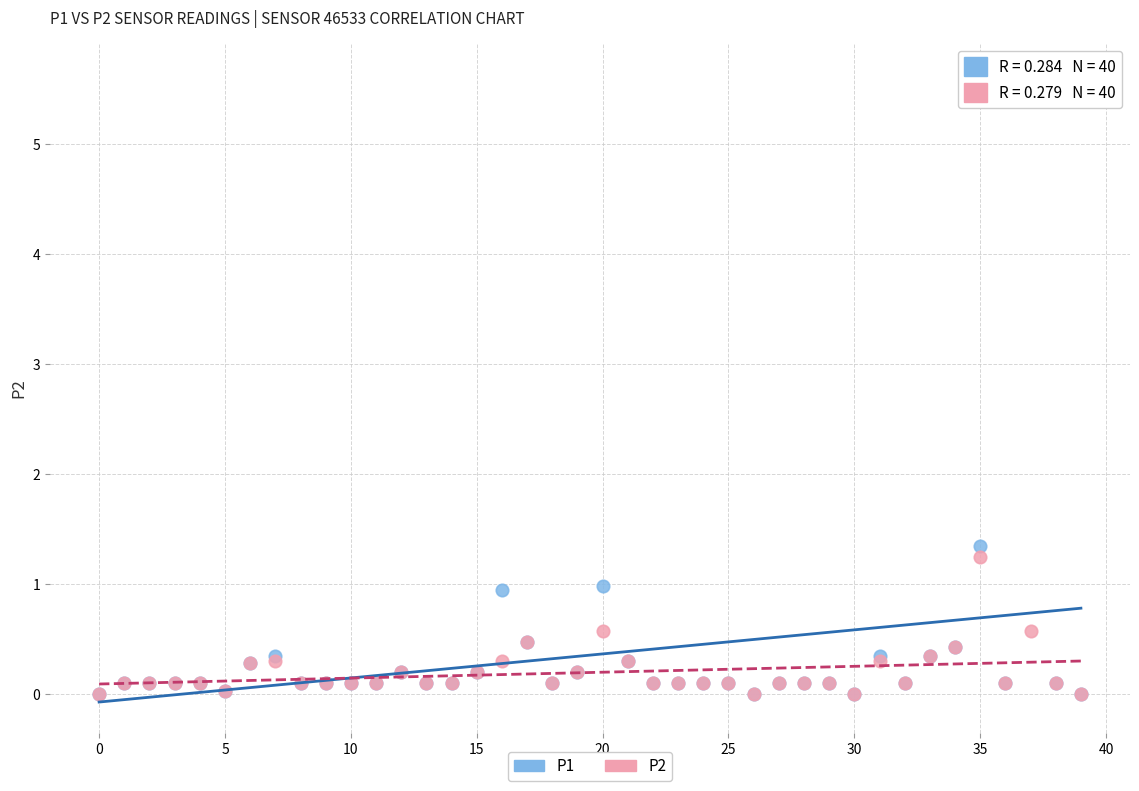

Across all series, what Y value is closest to 2?

1.4